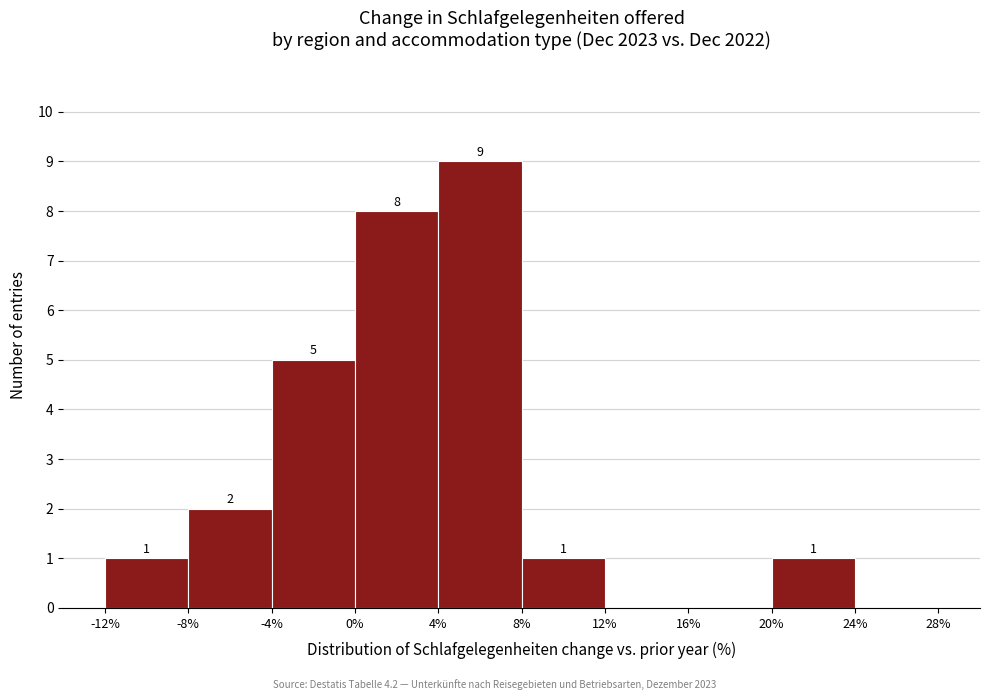

Over which range of the x-axis is the bar tallest?

4% to 8%